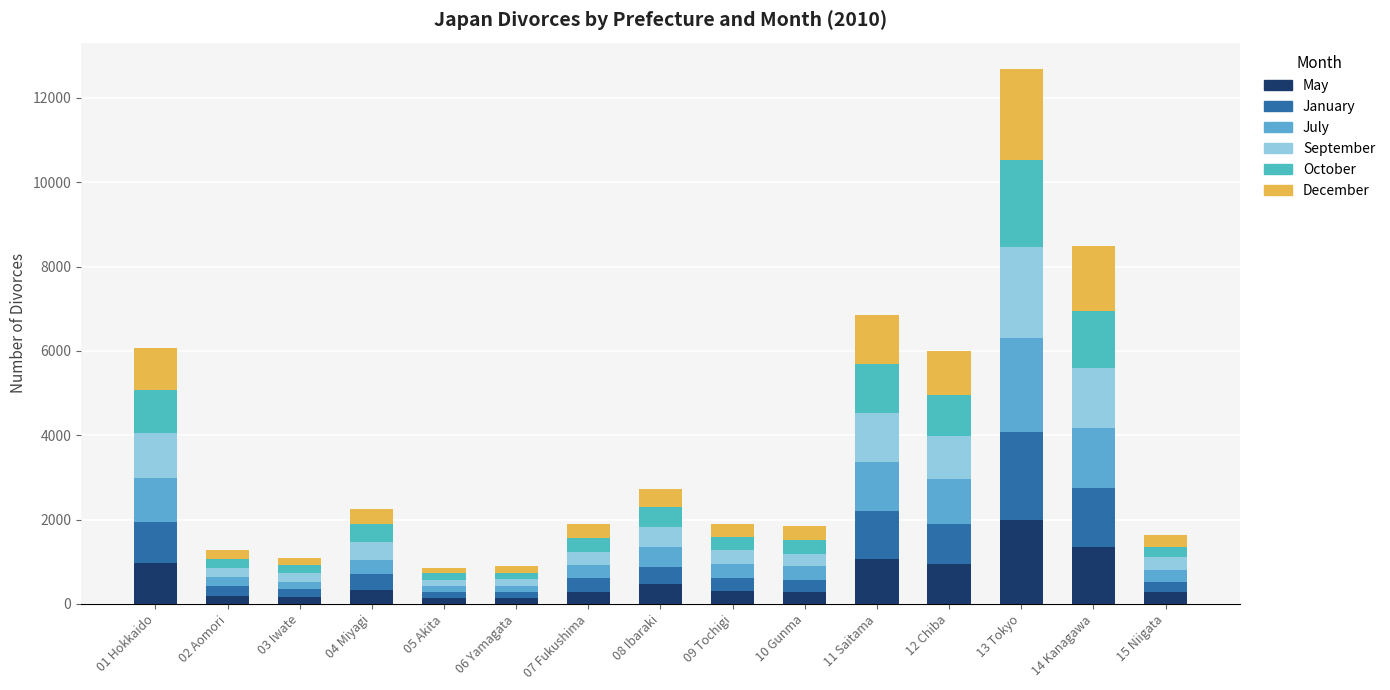

How many bars are there in total?

15